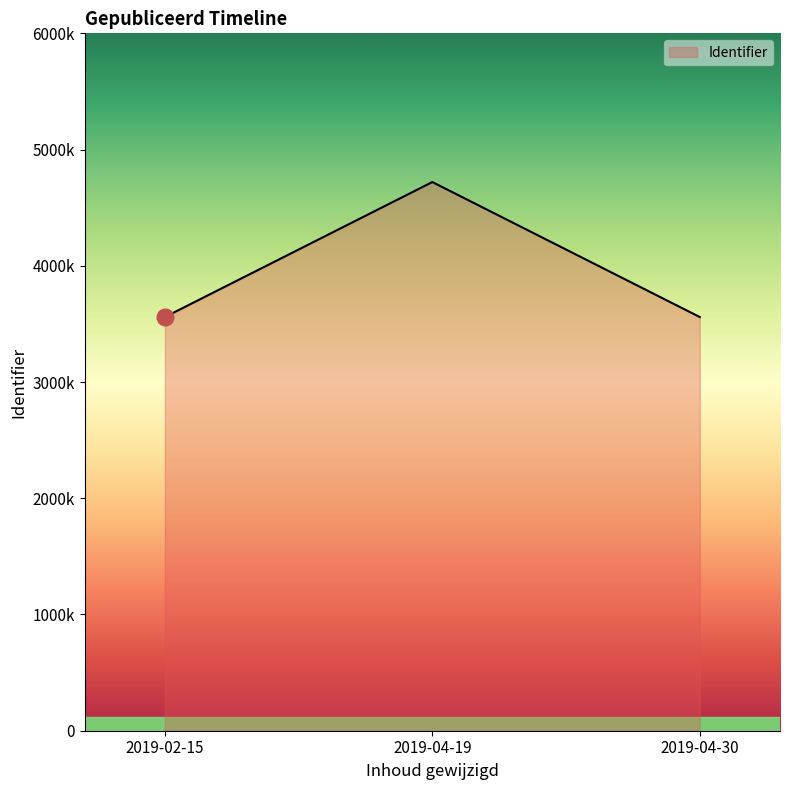

The value at 2019-04-30 is 3559241. True or false?

True